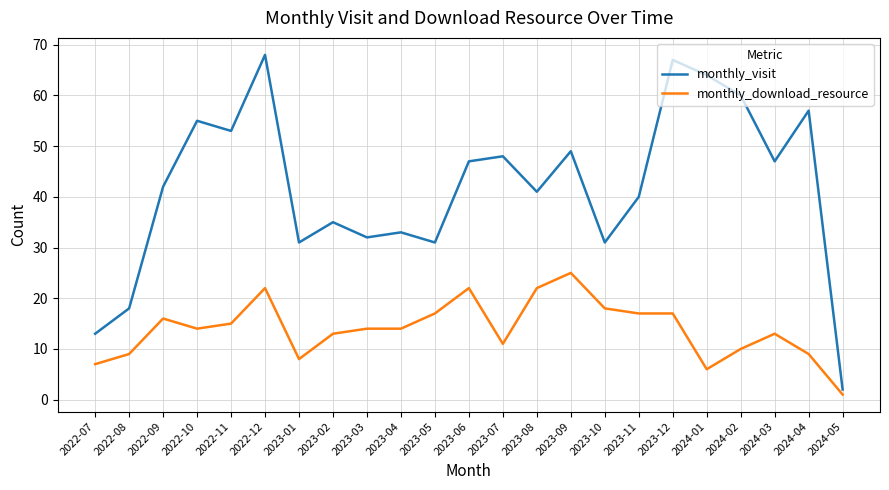

At how many categories does at least one series exceed 63?

3